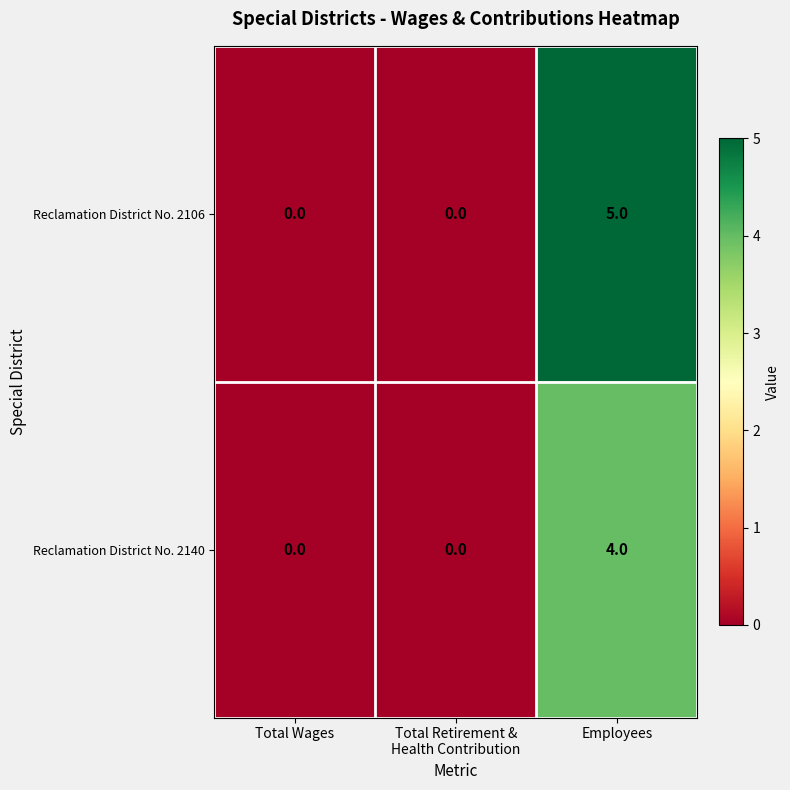

The value of Reclamation District No. 2106 at Total Wages is 0. True or false?

True